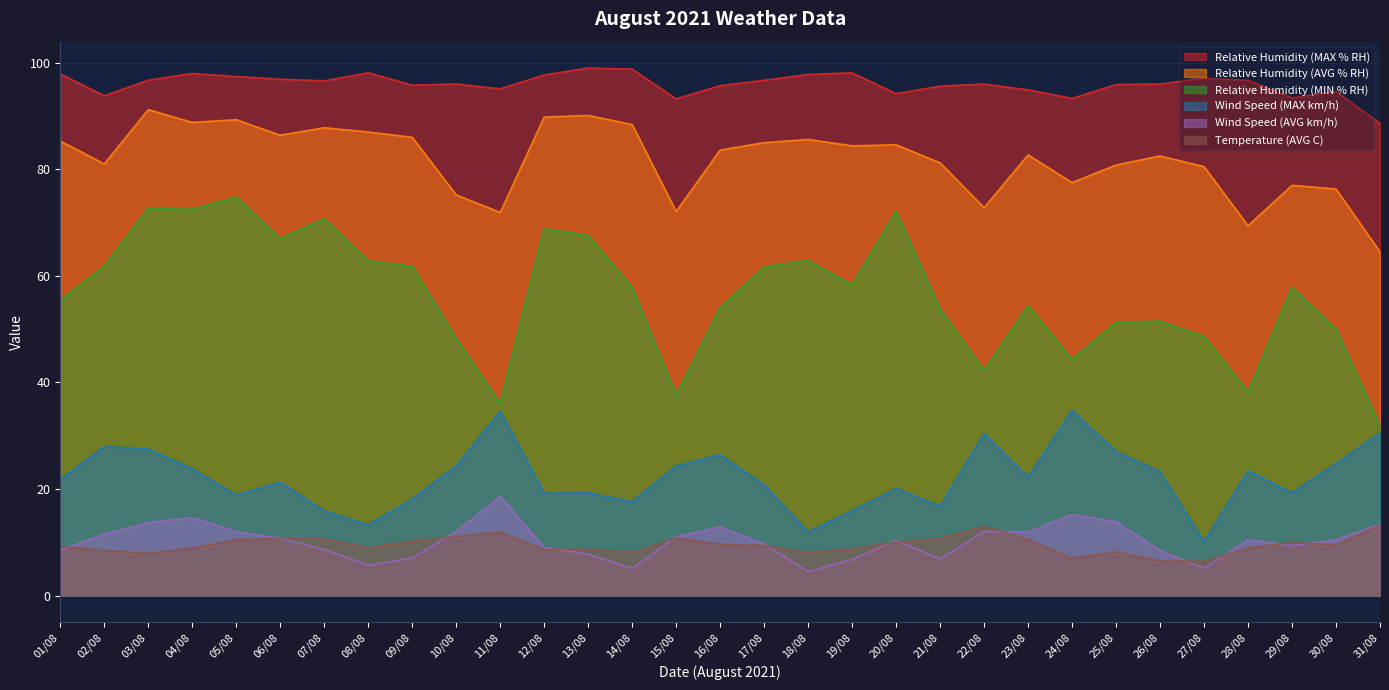

Where does the Relative Humidity (AVG % RH) series first go above 83?

01/08